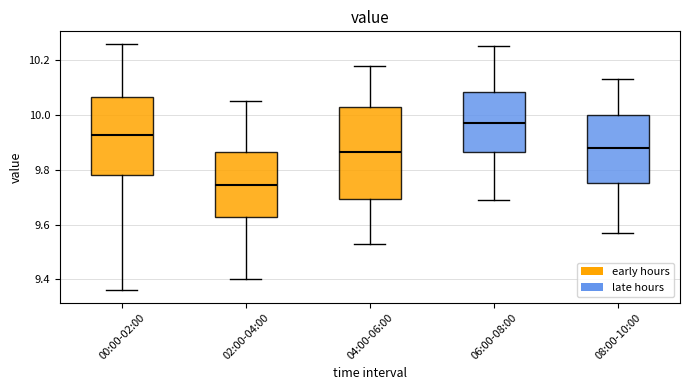

Reading left to right, read every box against the y-axis: the position of its median line, the range the box covers, and the ends of its whiskers. The values are not printed on the chart, so give them approximately, as read against the axis.

00:00-02:00: median 9.92, box 9.78 to 10.06, whiskers 9.36 to 10.26
02:00-04:00: median 9.74, box 9.62 to 9.86, whiskers 9.40 to 10.06
04:00-06:00: median 9.86, box 9.70 to 10.04, whiskers 9.54 to 10.18
06:00-08:00: median 9.98, box 9.86 to 10.08, whiskers 9.70 to 10.26
08:00-10:00: median 9.88, box 9.76 to 10.00, whiskers 9.58 to 10.14